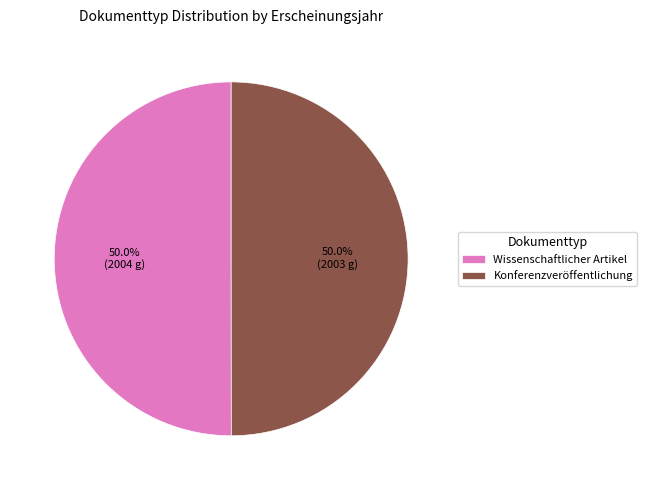

What percentage do Konferenzveröffentlichung and Wissenschaftlicher Artikel together represent?

100.0%